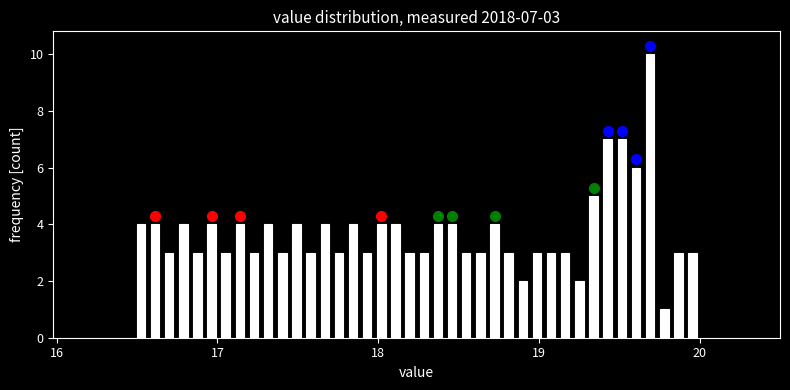

Read against the x-axis, roughly where is the centre of the tallest bar?

19.7